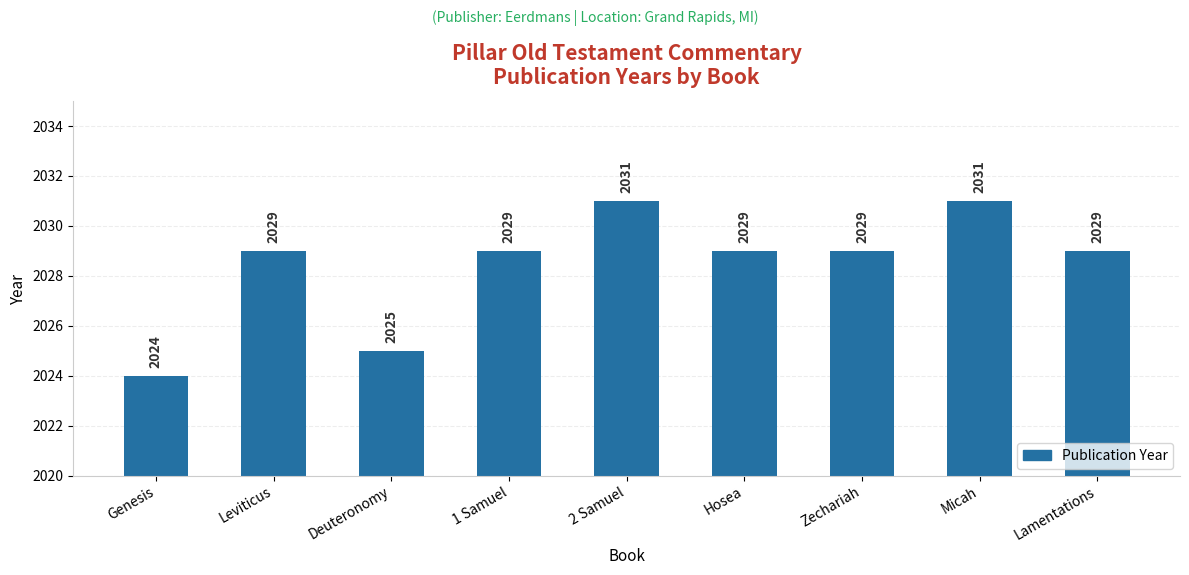

What is the value of the 9th bar from the left?

2029